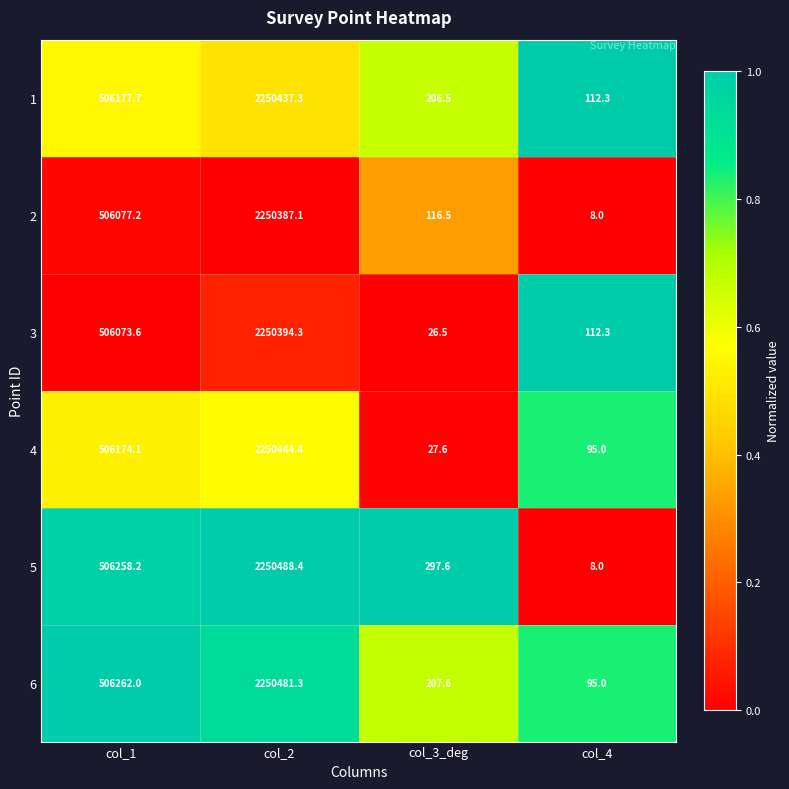

Is the value of 4 at col_3_deg greater than the value of 5 at col_4?

Yes